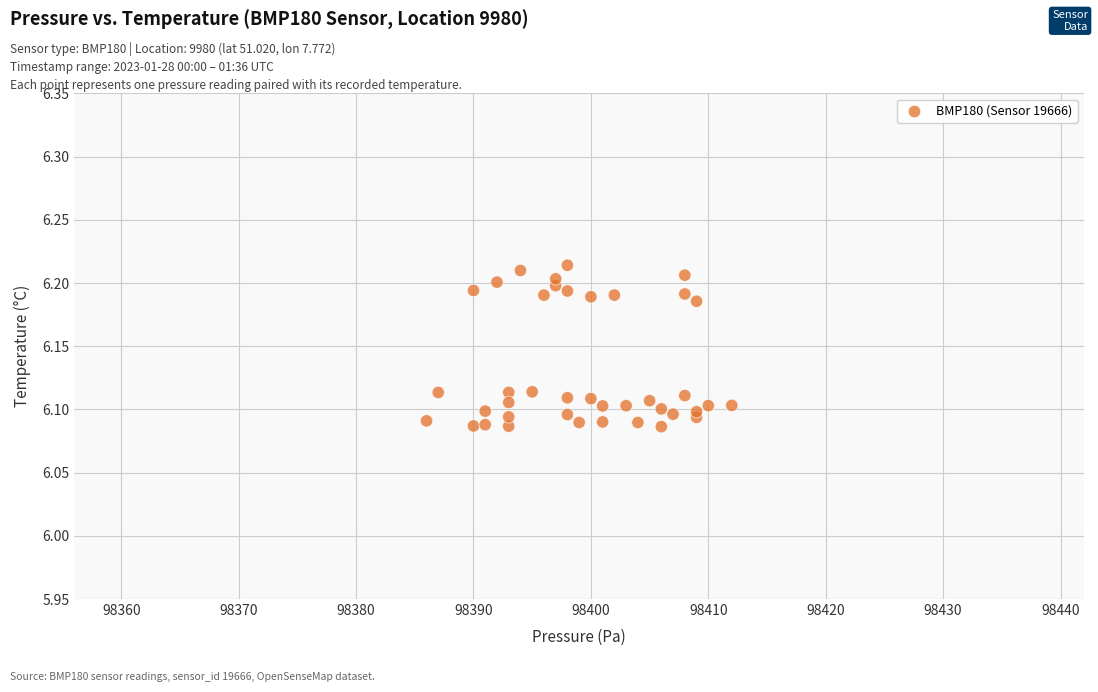

What is the range of X values (max minus min)?

26.0